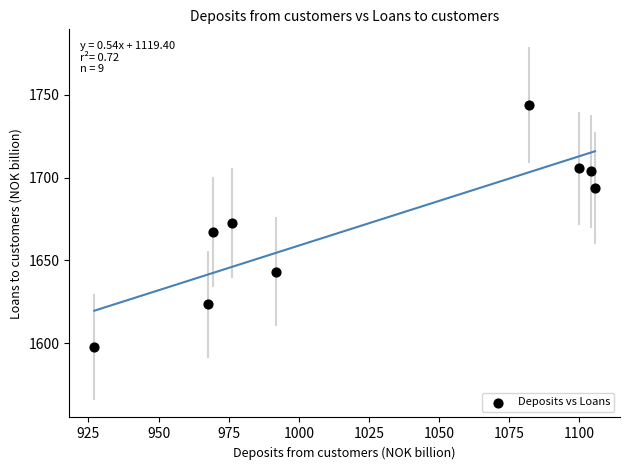

What is the range of Y values (max minus min)?

146.2